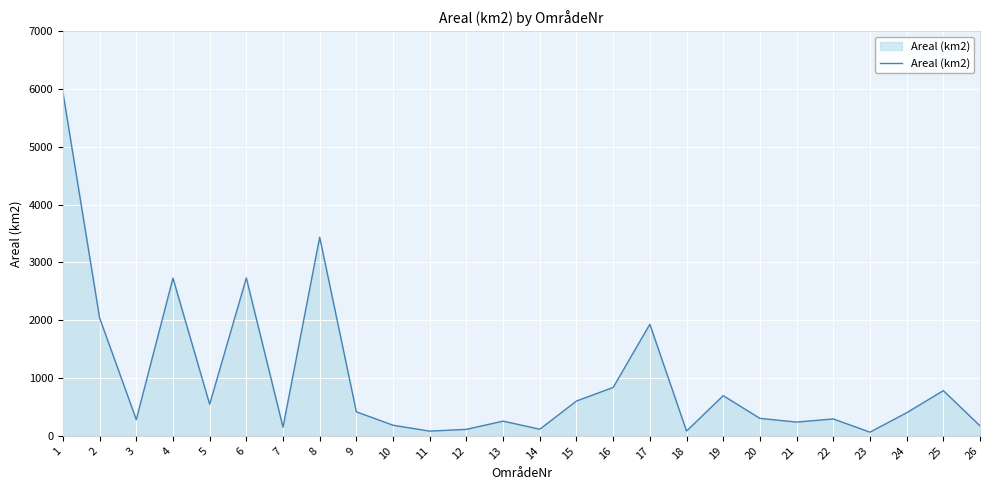

What is the greatest value displayed?

5944